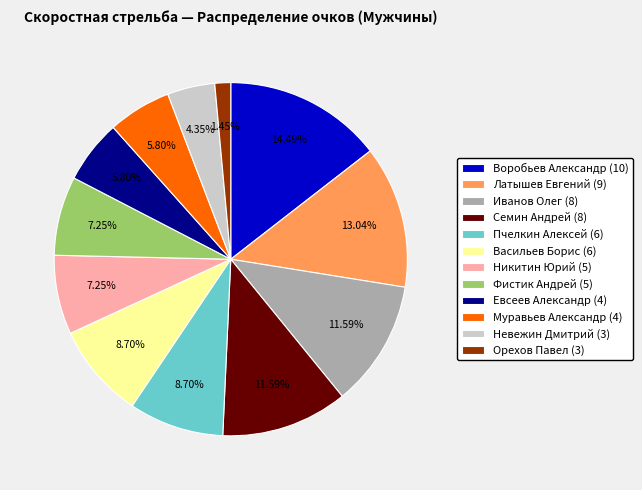

To the nearest percent, what portion does Невежин Дмитрий (3) represent?

4%